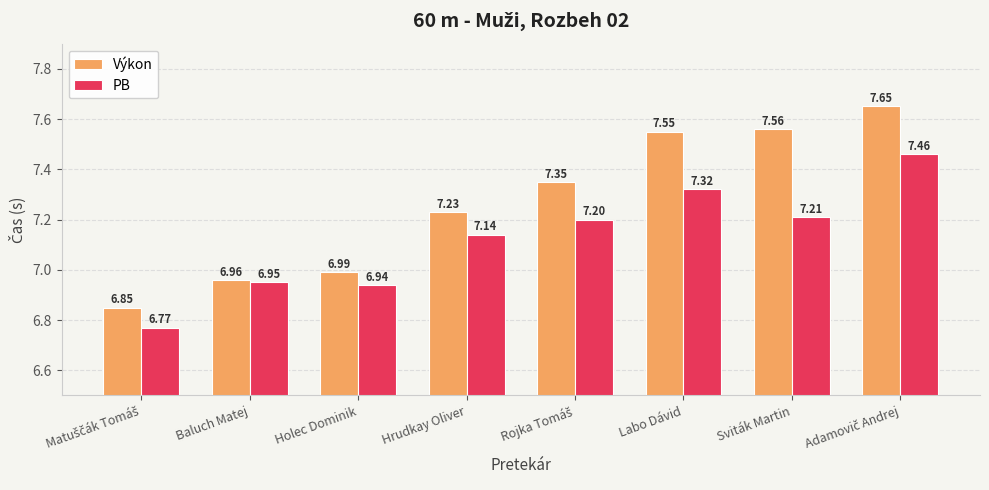

At how many categories does at least one series exceed 6?

8